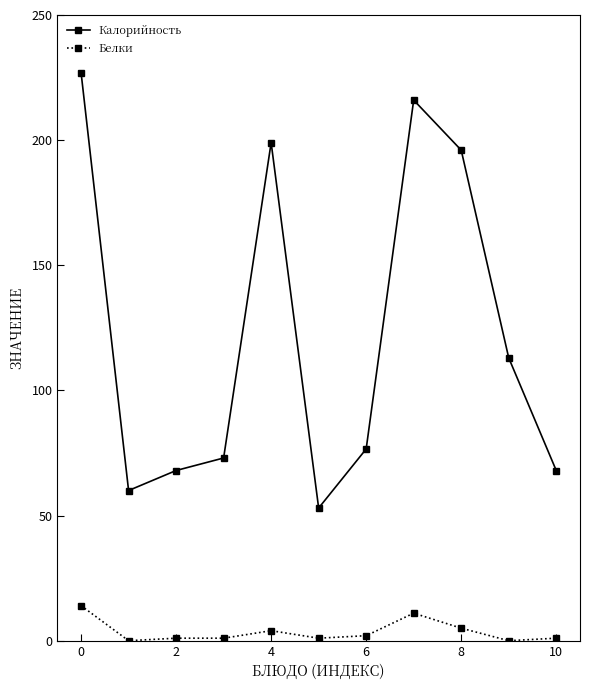

At how many categories does at least one series exceed 150?

4